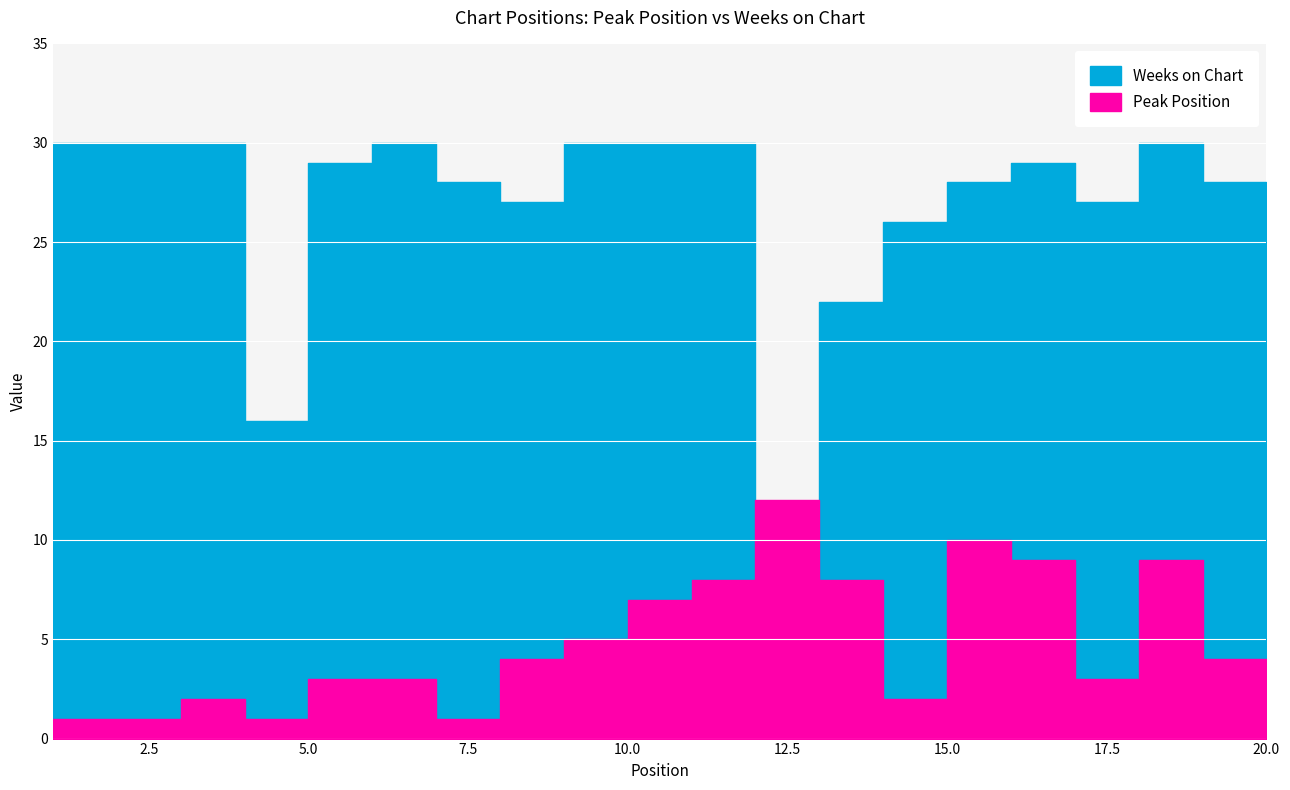

Where is Weeks on Chart nearest to the value 15?

4